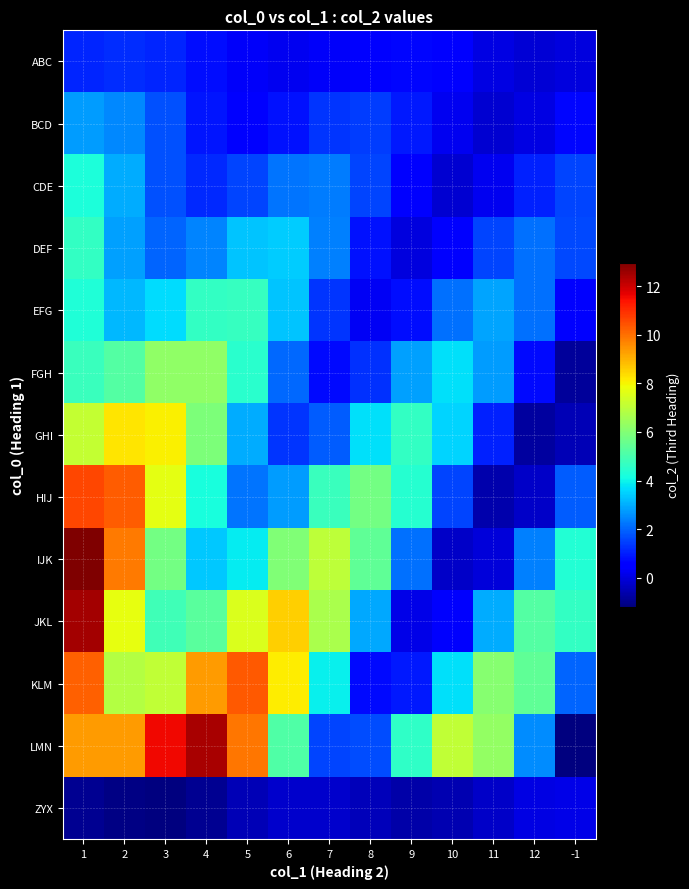

Which label corresponds to the smallest value in the chart?

-1